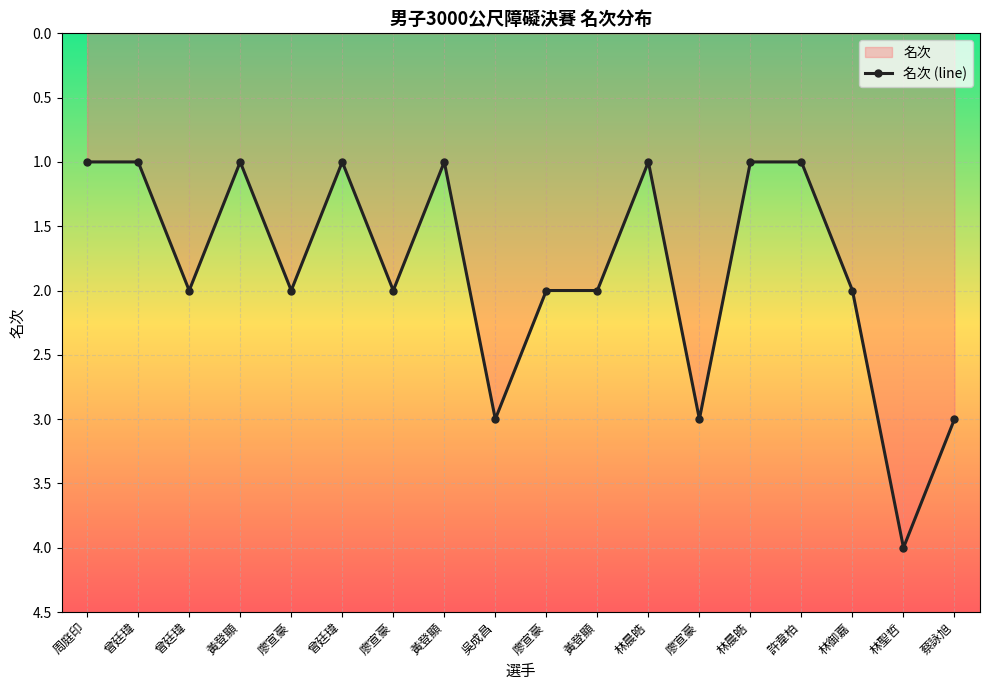

Reading right to left, list all the values displayed in this chart.

蔡詠旭=3	林聖哲=4	林御嘉=2	許韋柏=1	林晨皓=1	廖宣豪=3	林晨皓=1	黃登顯=2	廖宣豪=2	吳成昌=3	黃登顯=1	廖宣豪=2	曾廷瑋=1	廖宣豪=2	黃登顯=1	曾廷瑋=2	曾廷瑋=1	周庭印=1